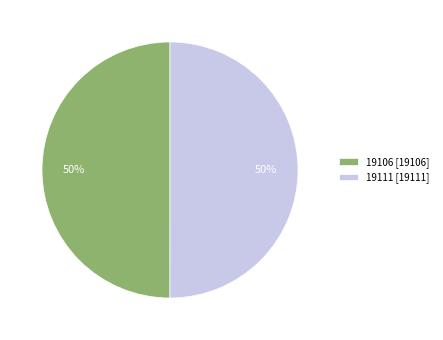

Do 19111 and 19106 together represent more than half of the pie?

Yes